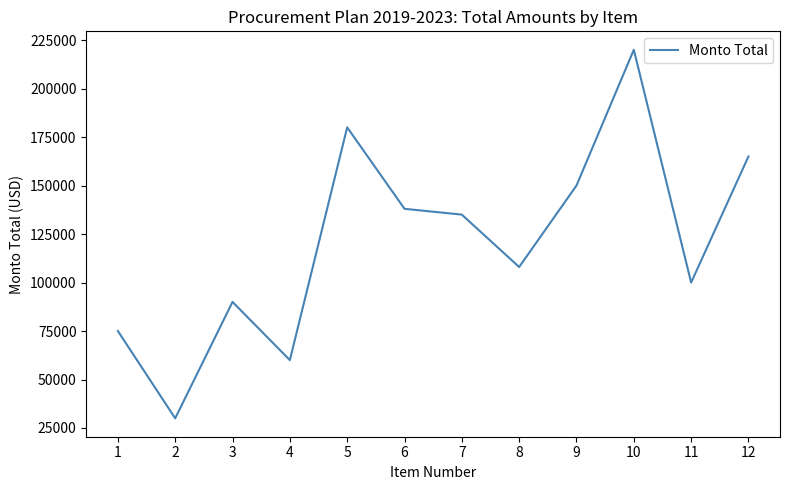

What is the change in value from 3 to 8?

+18000